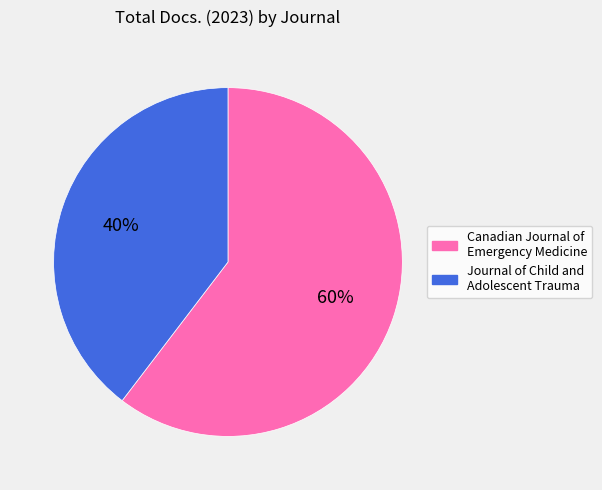

To the nearest percent, what portion does Journal of Child and Adolescent Trauma represent?

40%